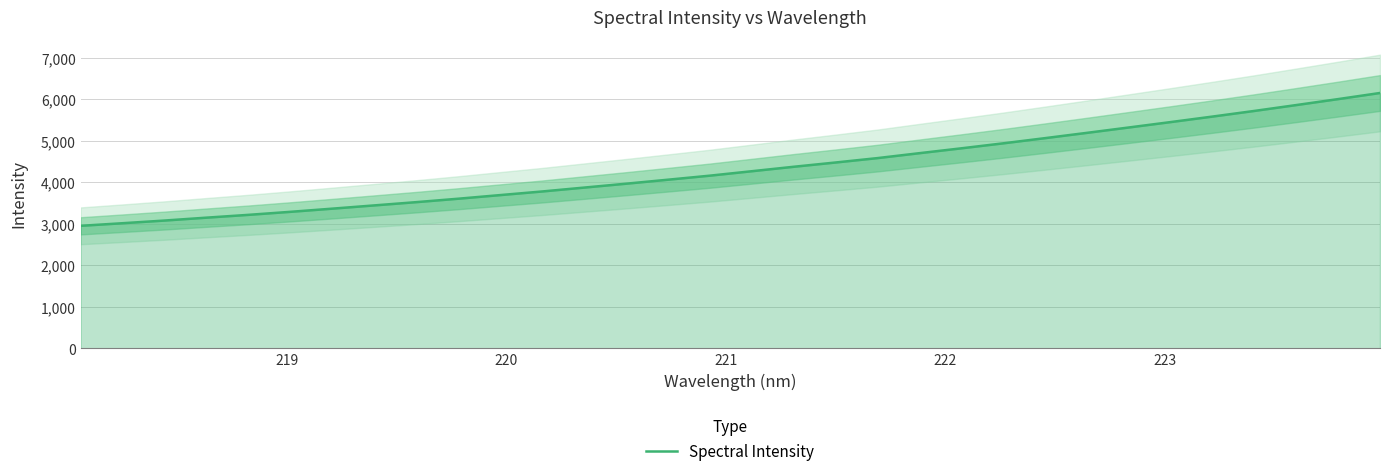

True or false: the data shows 1783.8 at 224.

False